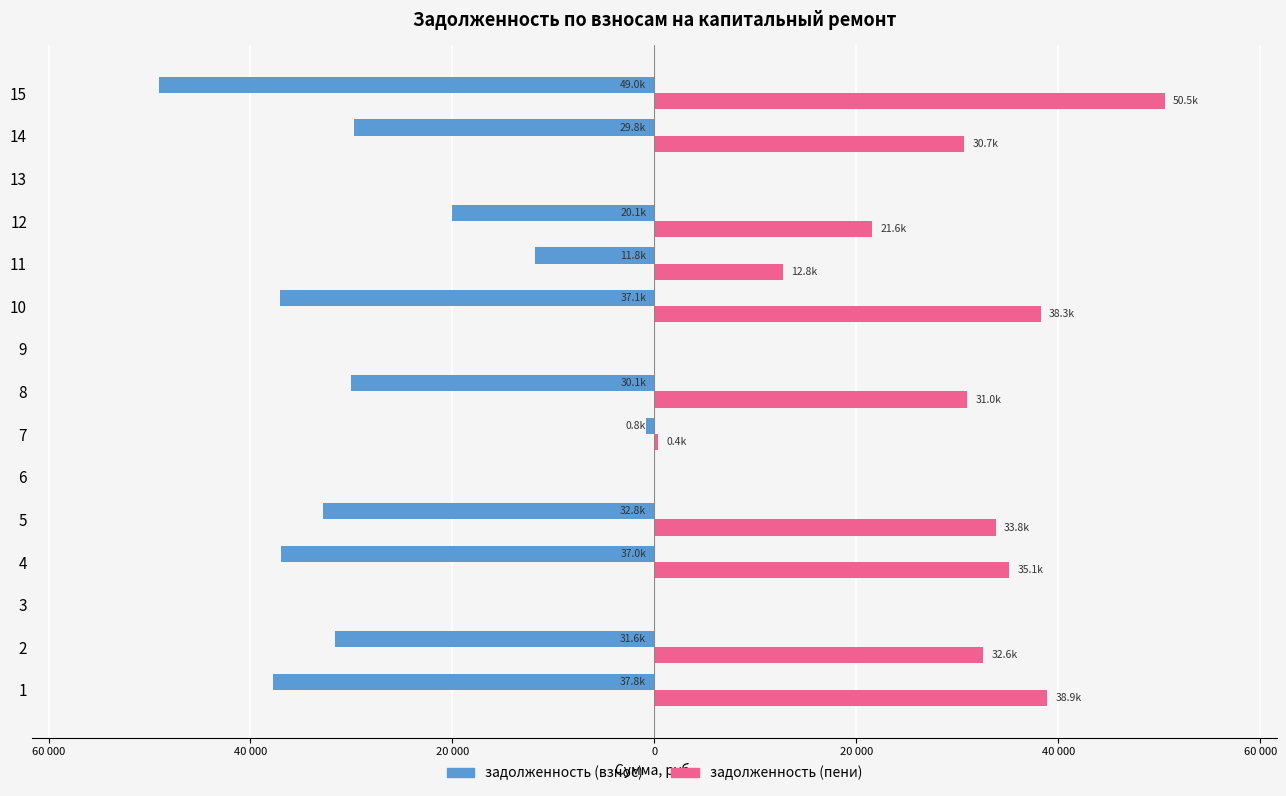

Which series has the largest total across all categories?

задолженность (пени)